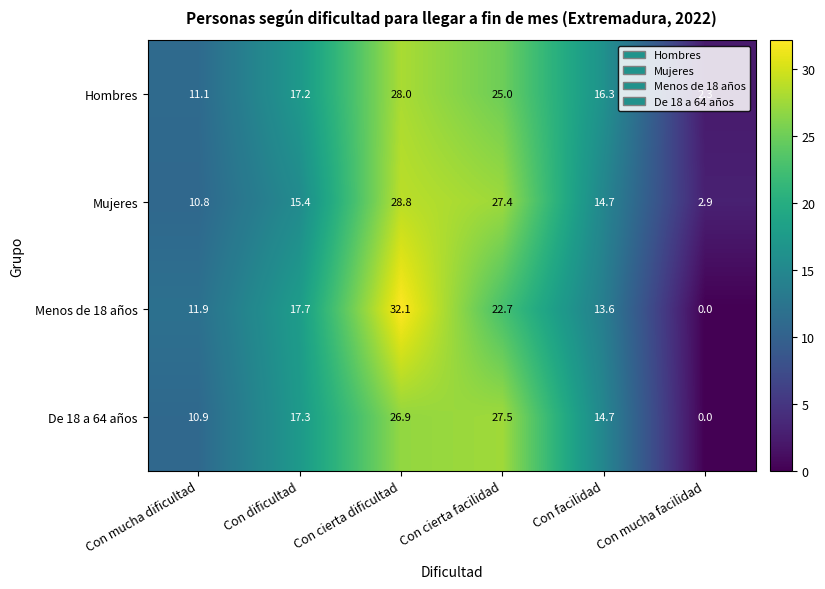

Between Con dificultad and Con mucha facilidad, which series saw the biggest shift?

Menos de 18 años